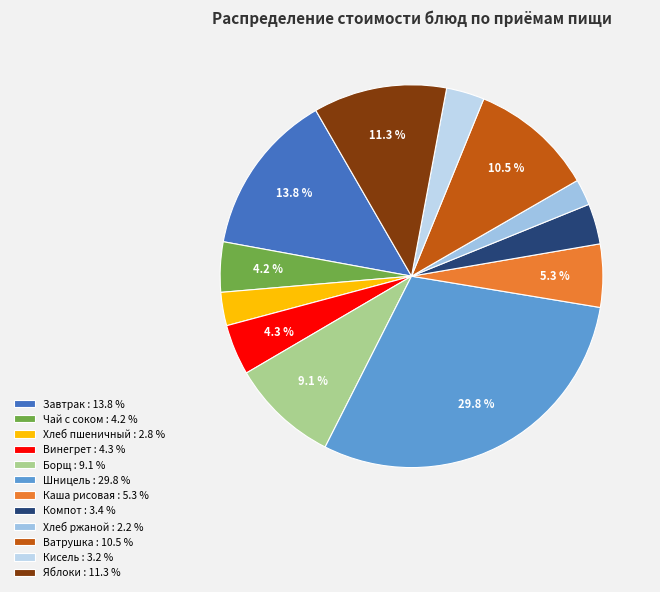

Rank the categories by value from highest to lowest.

Шницель, Завтрак, Яблоки, Ватрушка, Борщ, Каша рисовая, Винегрет, Чай с соком, Компот, Кисель, Хлеб пшеничный, Хлеб ржаной